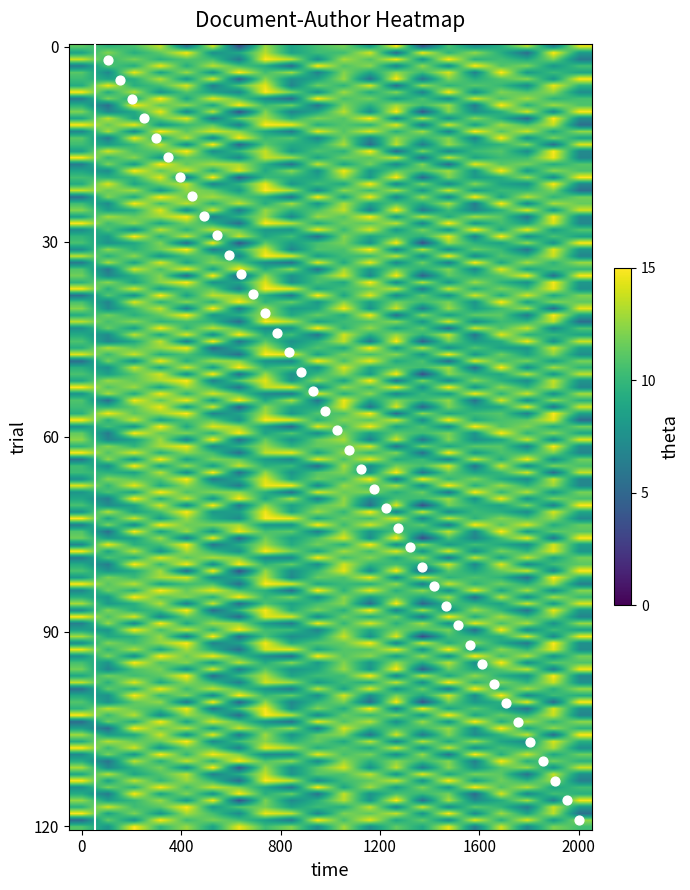

What is the range of Y values (max minus min)?

116.0